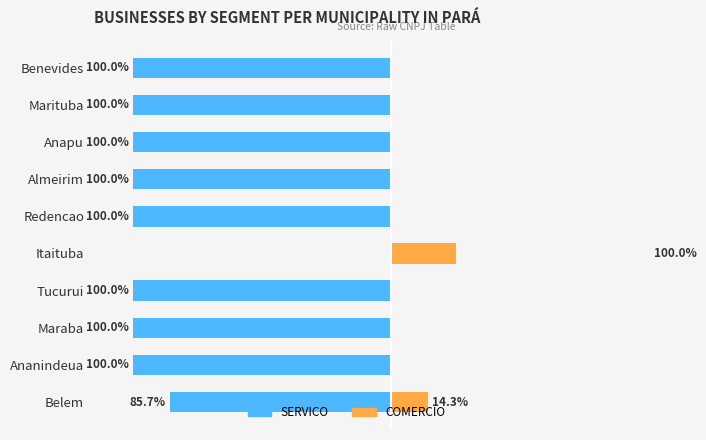

Rank the series by their average value, from lowest to highest.

SERVICO, COMERCIO